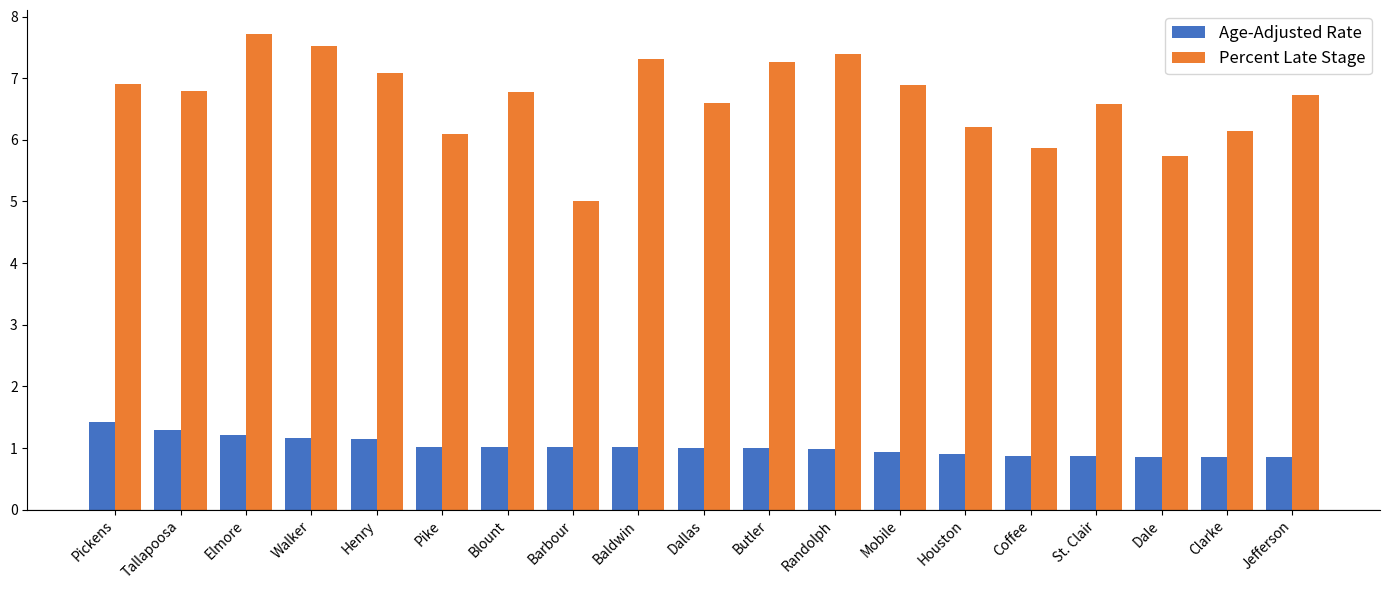

List the series in order of their peak value, highest first.

Percent Late Stage, Age-Adjusted Rate